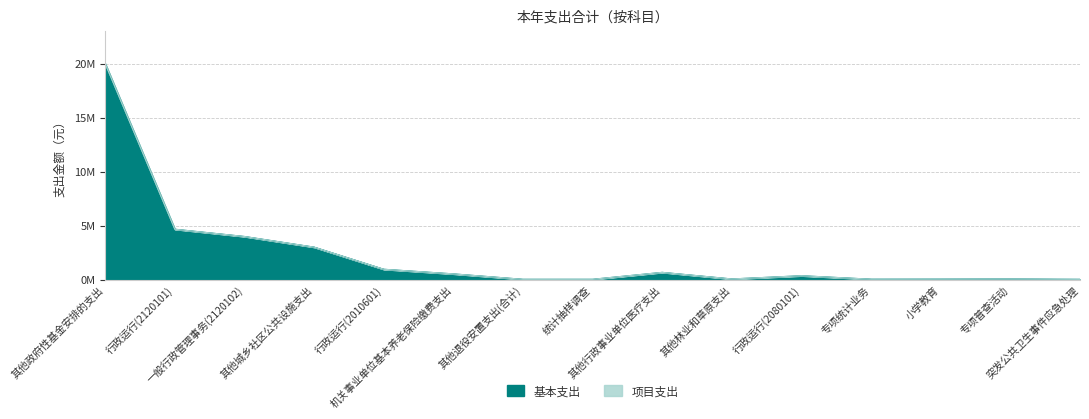

The value at 小学教育 is 35000.0. True or false?

True